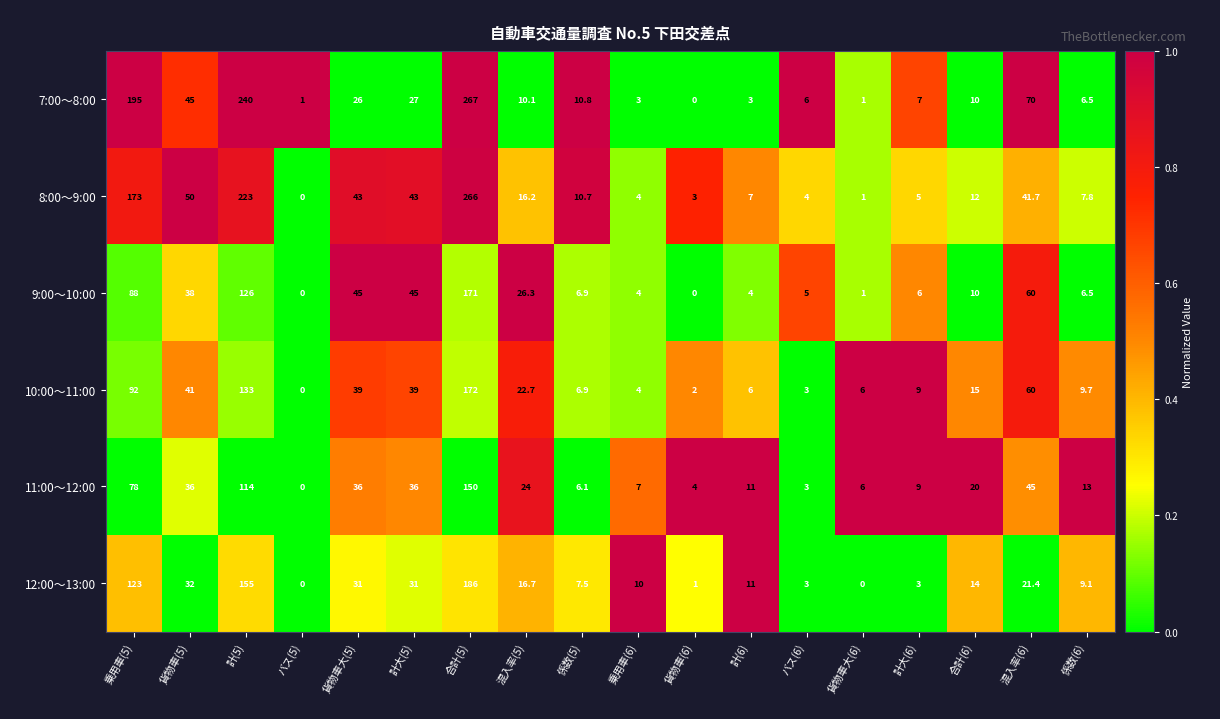

What is the average value of the 7:00～8:00 series?

51.6